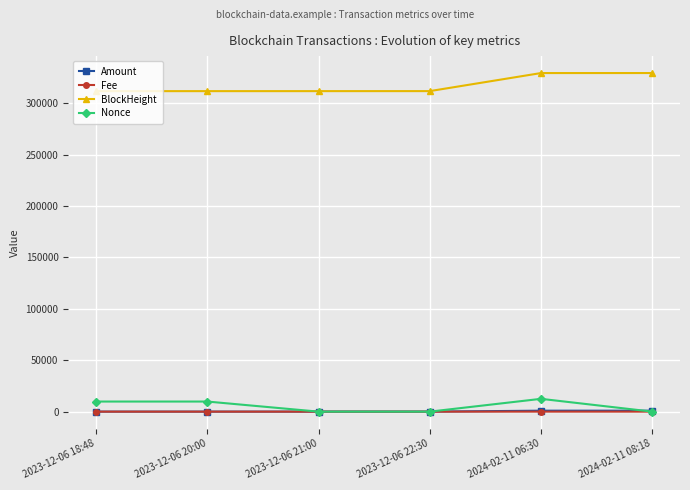

At which label is BlockHeight closest to 320413?

2023-12-06 22:30